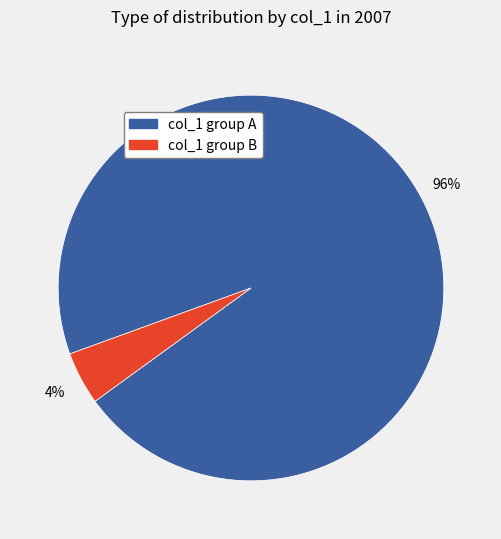

Is there any slice that represents more than half of the pie?

Yes